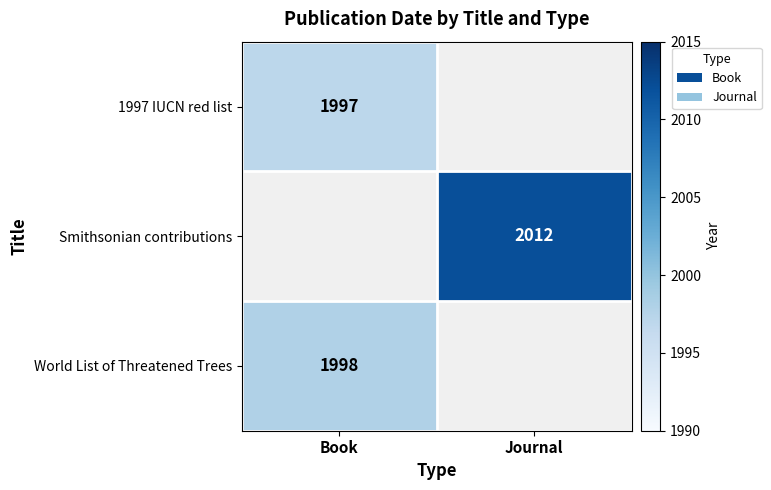

Is it true that 1997 IUCN red list equals 1997 at Book?

True